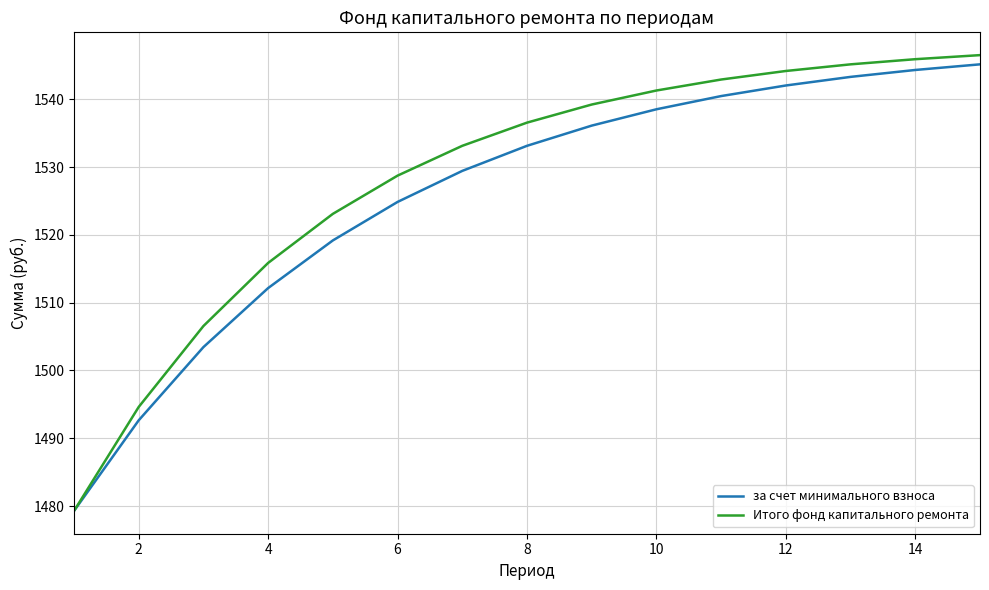

What is the maximum value for за счет минимального взноса?

1545.2